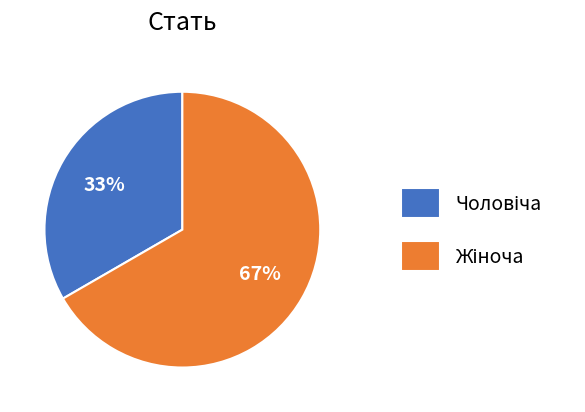

To the nearest percent, what is the average slice percentage?

50%